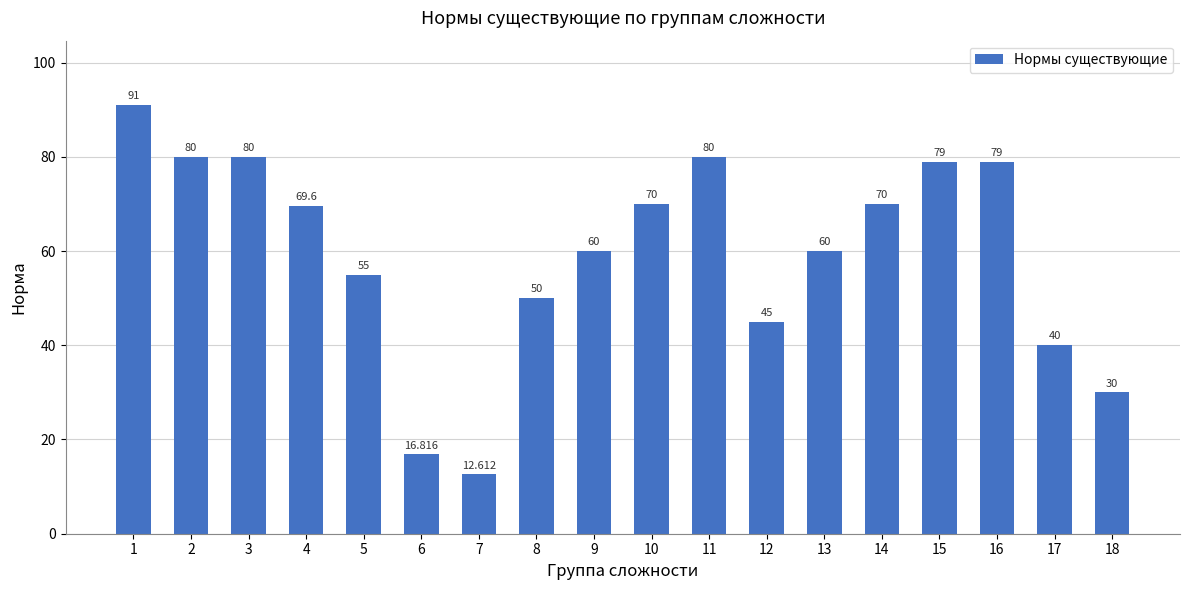

The value at 5 is 55.0. True or false?

True